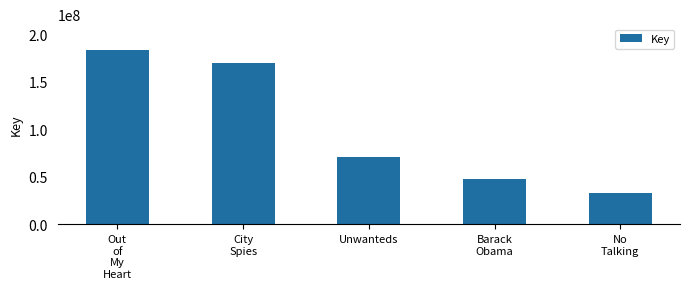

Reading right to left, extract all data points from this chart.

33633402	47727476	70727444	169996586	183212020